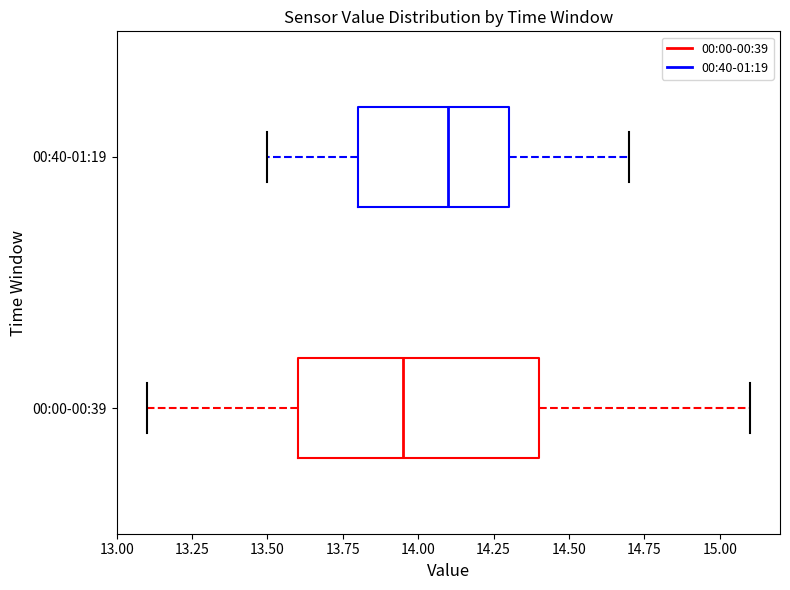

Comparing the boxes themselves (not the whiskers), which one is the widest?

00:00-00:39